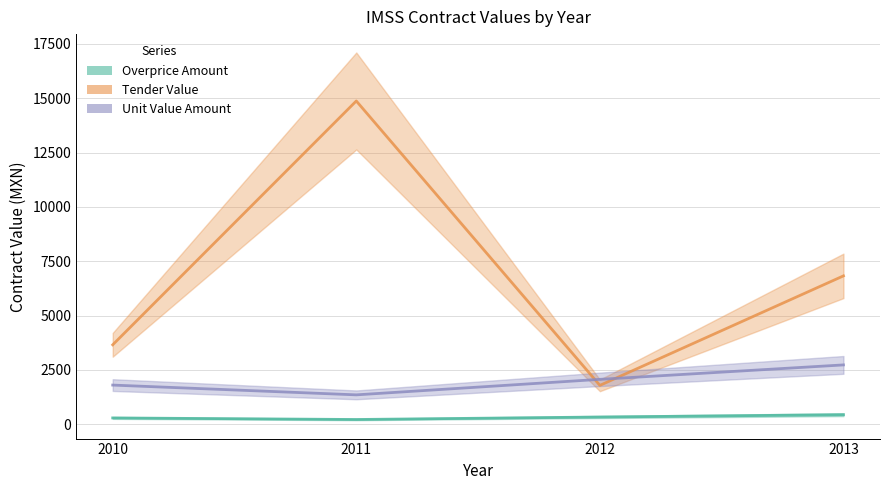

Reading left to right, transcribe all the data shown in this chart.

Overprice Amount: 288.0	216.0	330.2	436.6
Tender Value: 3654.0	14877.0	1786.4	6826.6
Unit Value Amount: 1800.0	1350.0	2064.0	2728.5